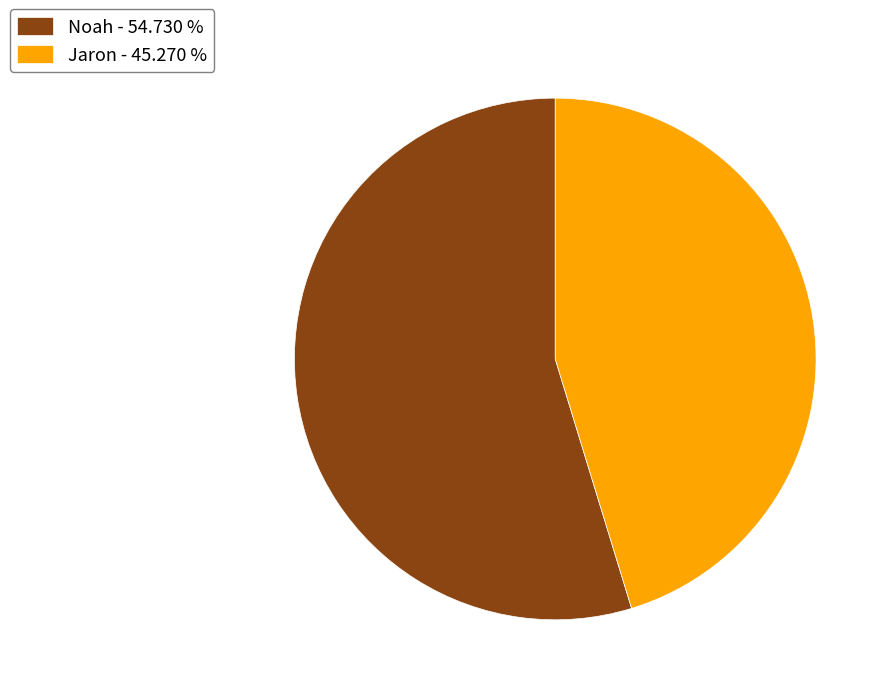

Which category has the biggest portion of the pie?

Noah